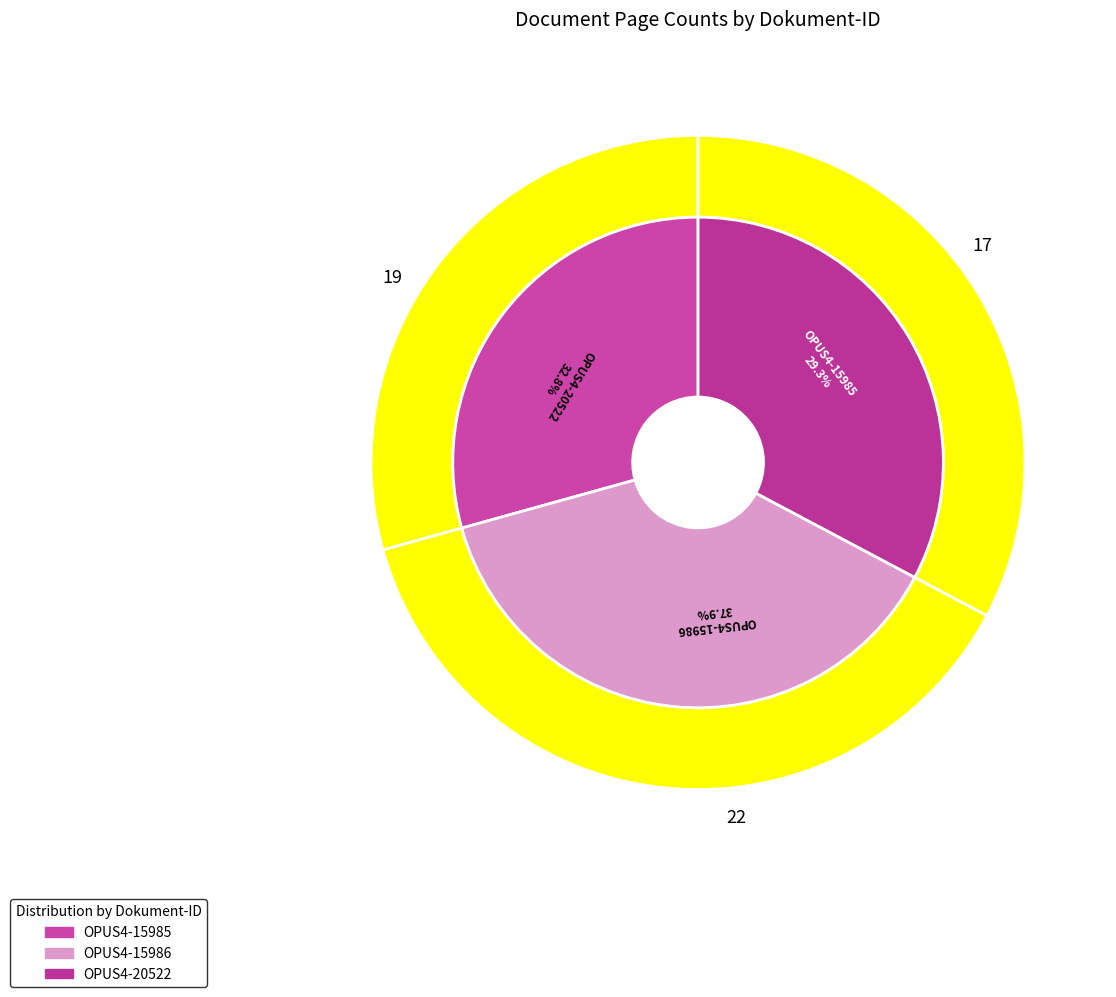

How many segments does this pie chart have?

3